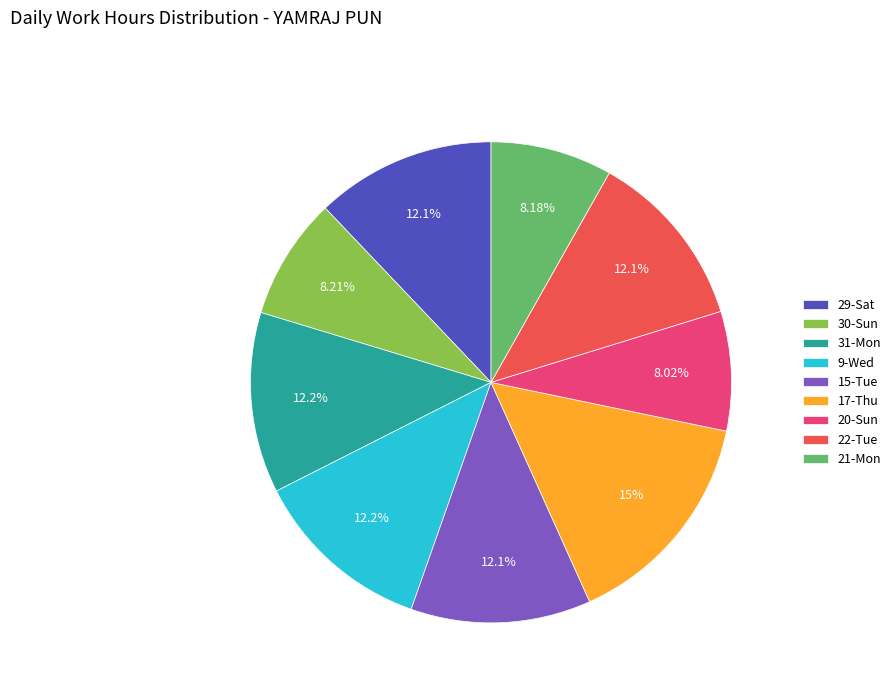

Is there any slice that represents more than half of the pie?

No